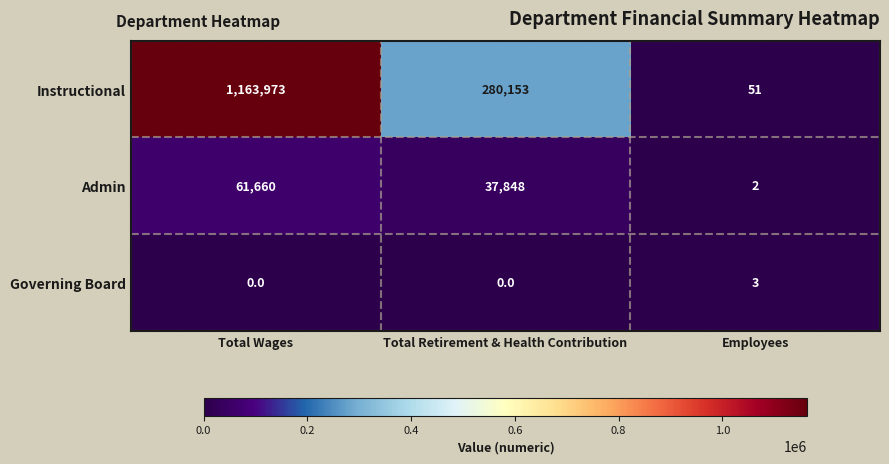

Rank the series at Total Retirement & Health Contribution from lowest to highest value.

Governing Board, Admin, Instructional